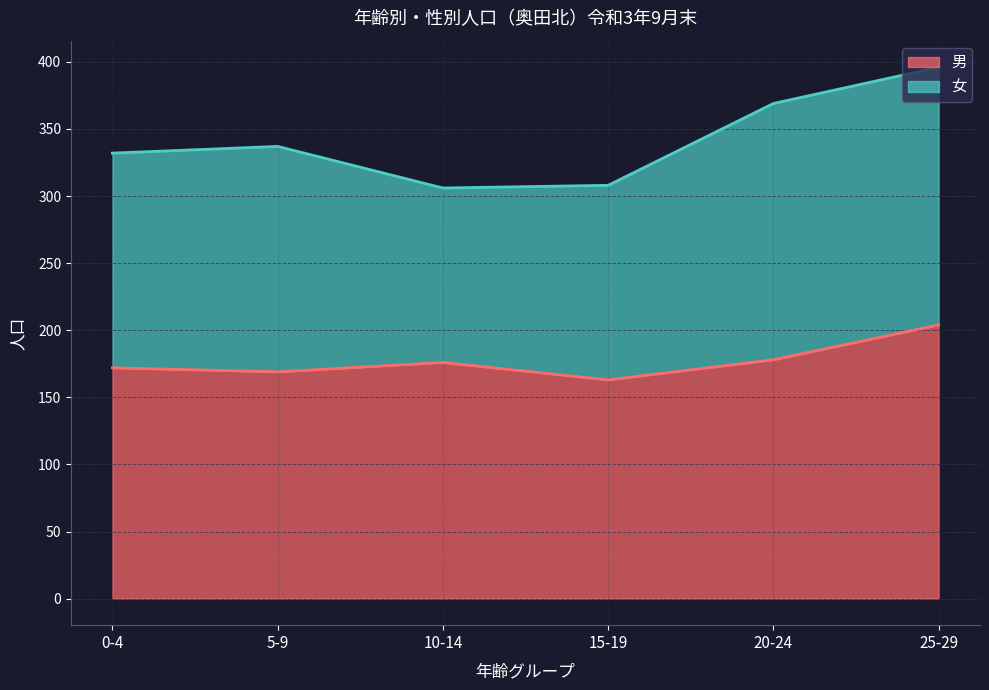

The value at 10-14 is 229. True or false?

False